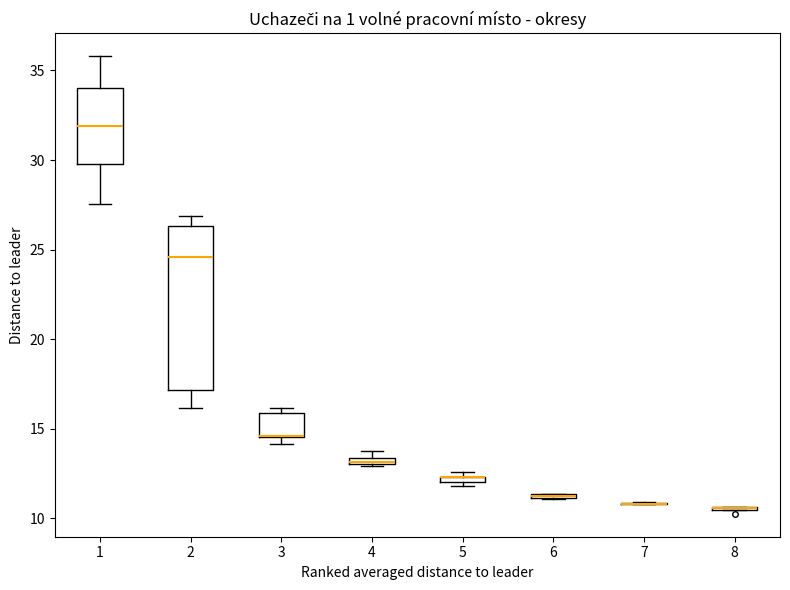

Where is the lower edge of the box at x = 4 on the y-axis? The values are not printed on the chart, so give them approximately, as read against the axis.

13.0